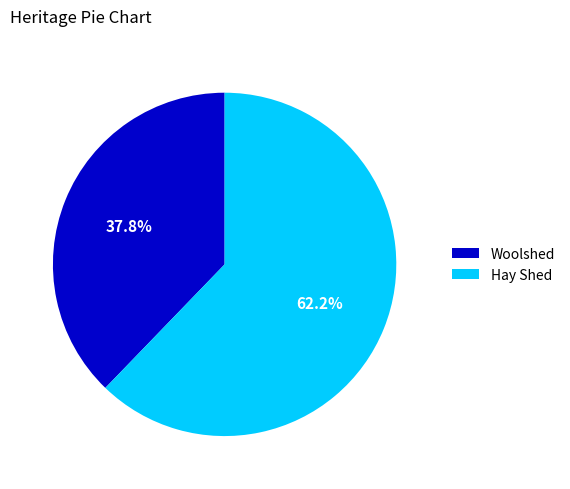

What is the largest slice in the pie chart?

Hay Shed